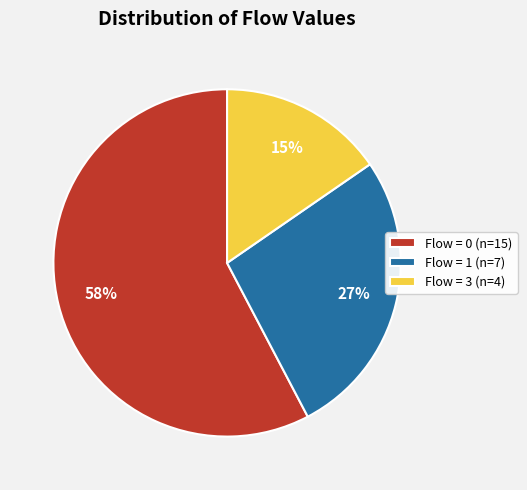

Which slice is the smallest?

Flow = 3 (n=4)